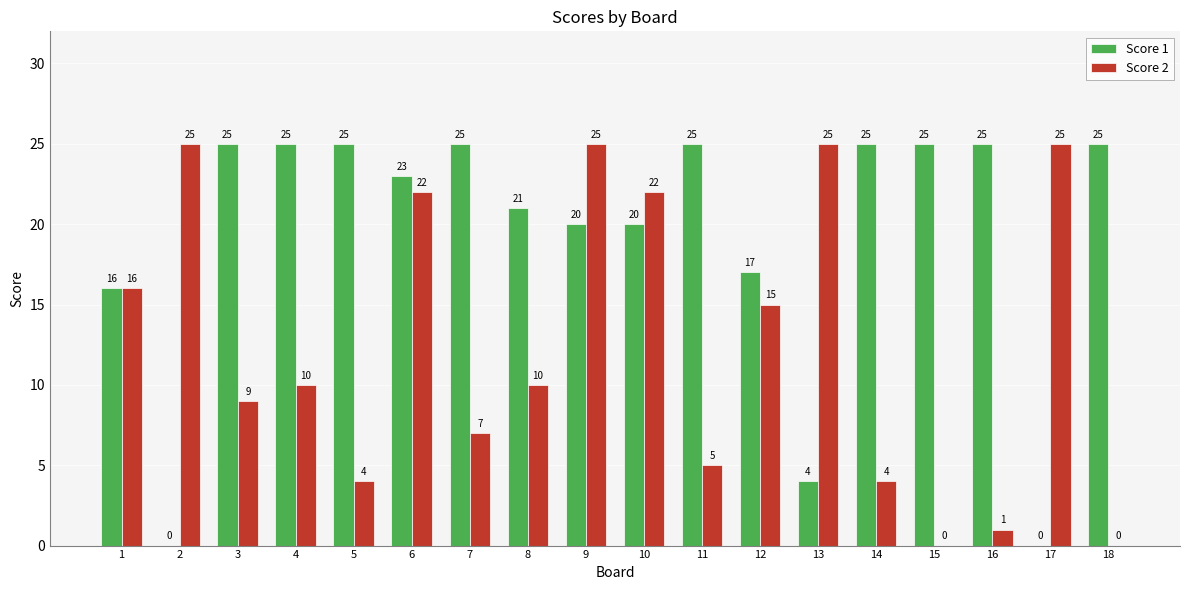

What is the maximum value for Score 2?

25